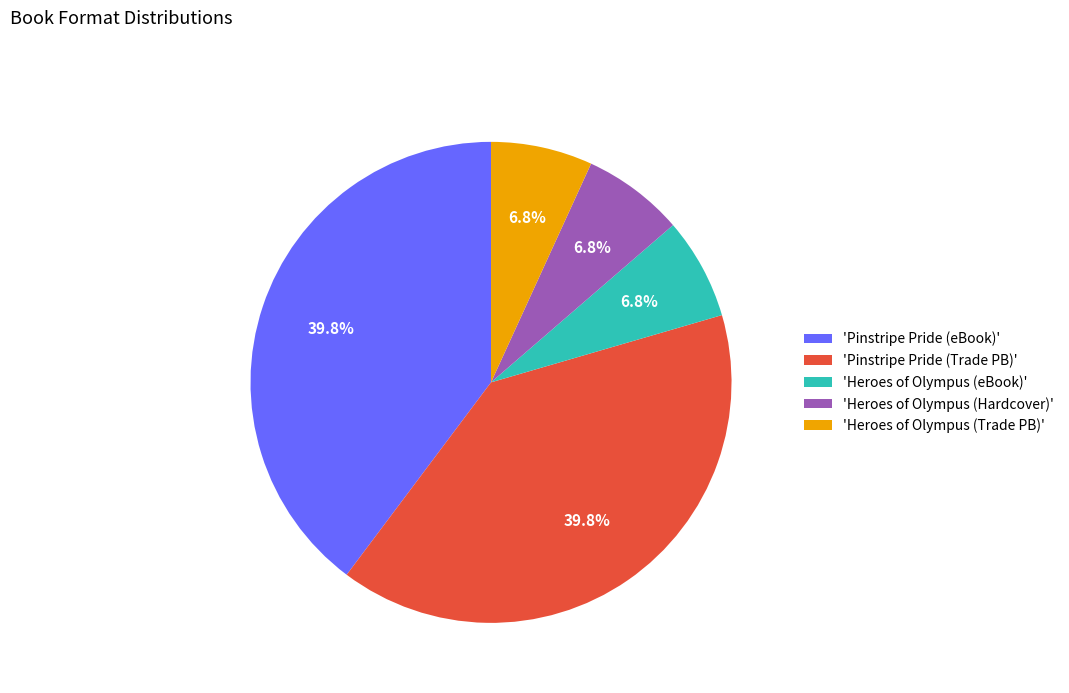

Is there any slice that represents more than half of the pie?

No